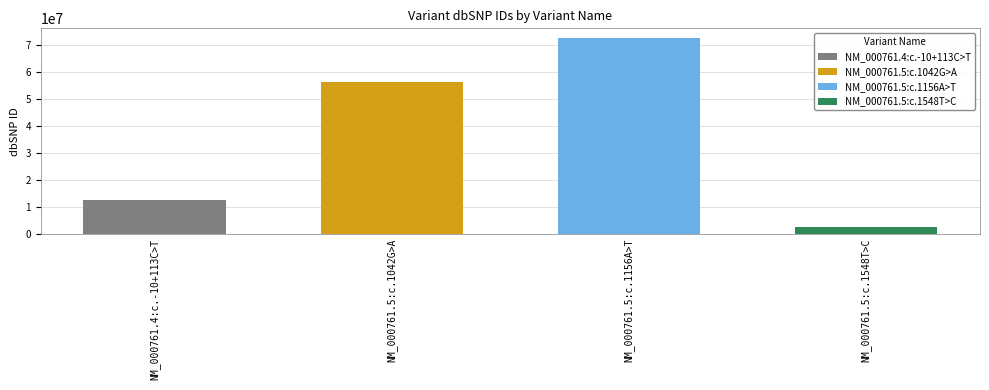

What is the maximum value shown in the chart?

72547516